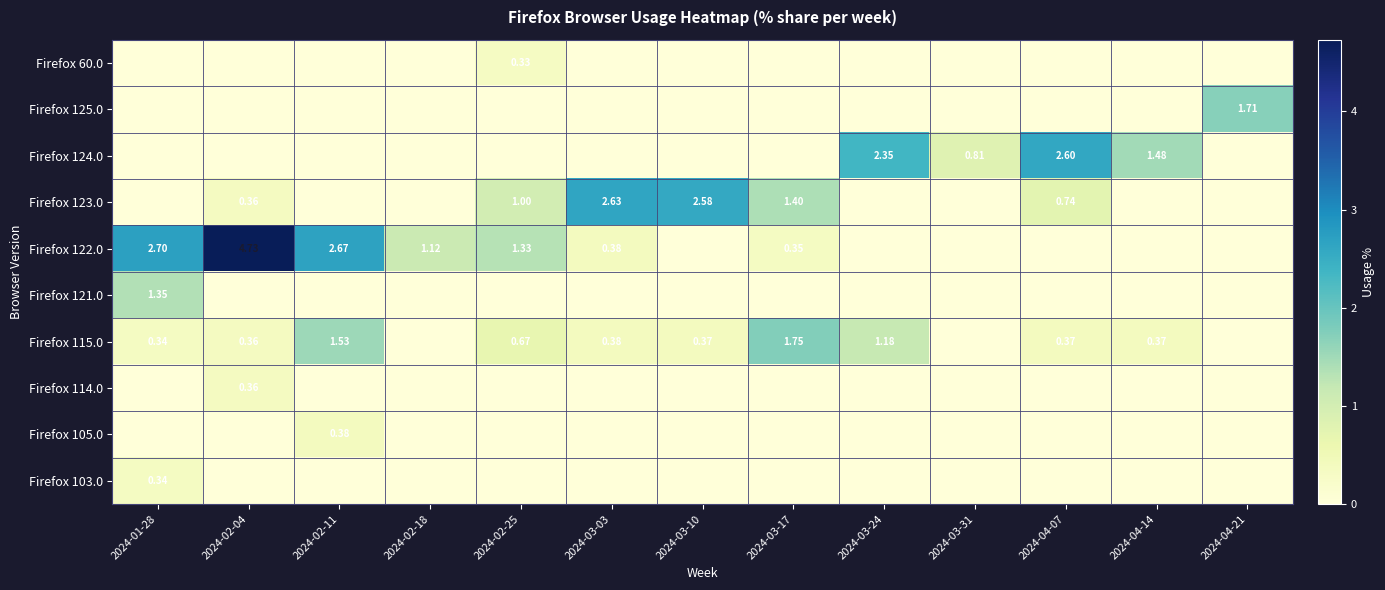

What is the highest value of the Firefox 122.0 series?

4.7